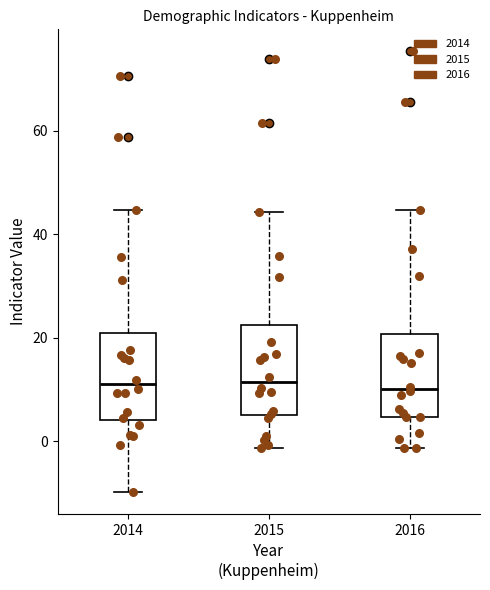

Reading left to right, transcribe this box plot: for each box, give where its median line is, the range the box spans, and where its two whiskers end, as read against the y-axis. The values are not printed on the chart, so give them approximately, as read against the axis.

2014: median 10, box 4 to 20, whiskers -10 to 44
2015: median 12, box 6 to 22, whiskers -2 to 44
2016: median 10, box 4 to 20, whiskers -2 to 44